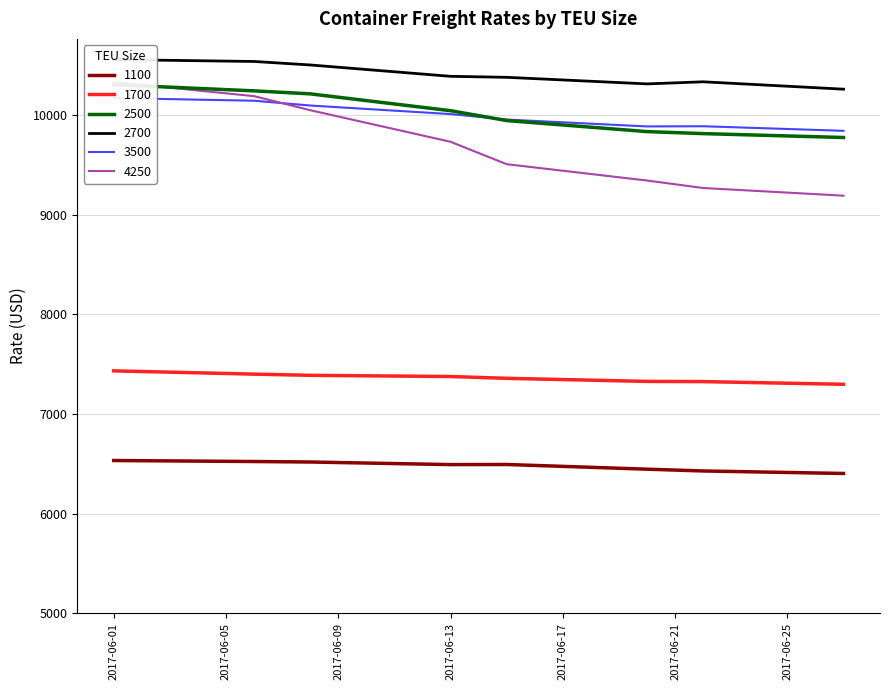

What is the difference between the second highest and second lowest values in the 4250 series?

922